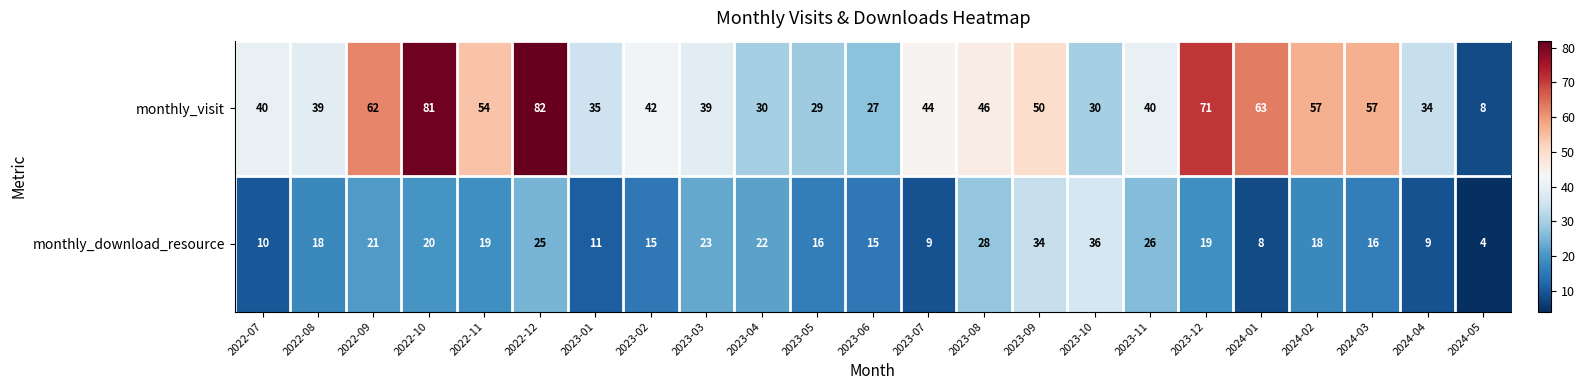

The value of monthly_download_resource at 2023-02 is 15. True or false?

True